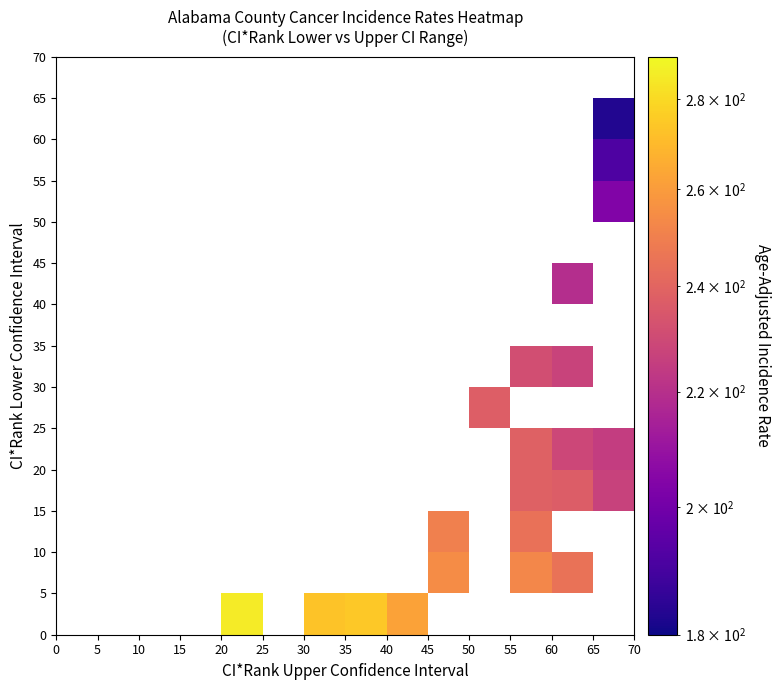

What is the greatest value displayed?

285.4